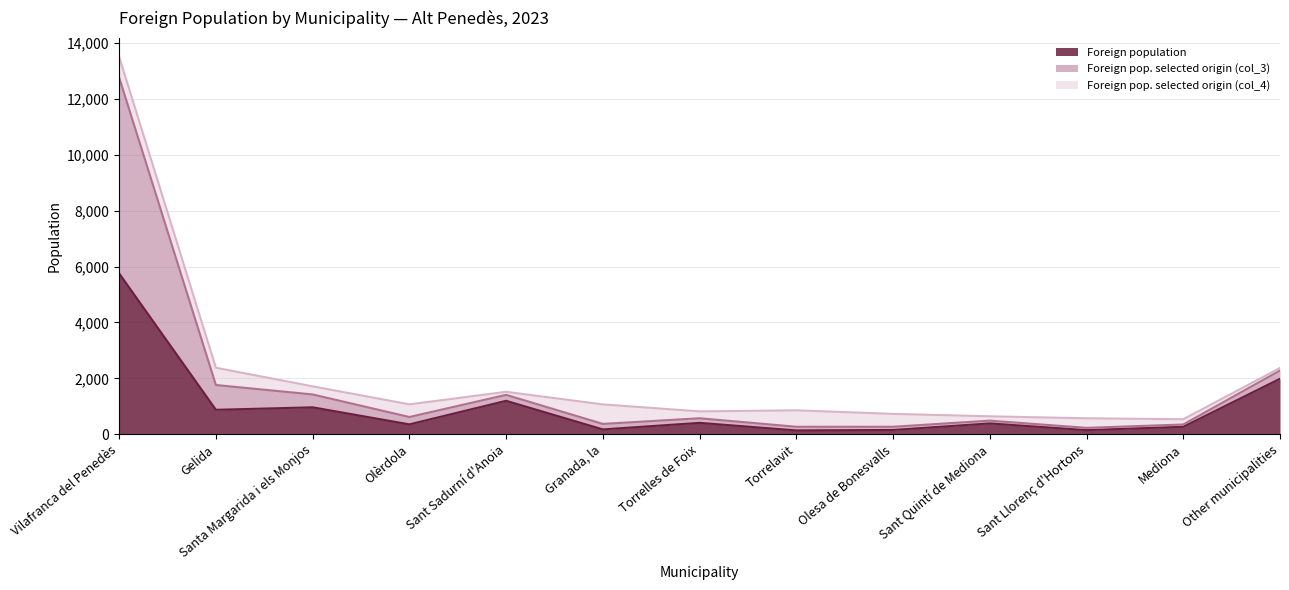

True or false: Foreign population has a value of 407 at Torrelles de Foix.

True